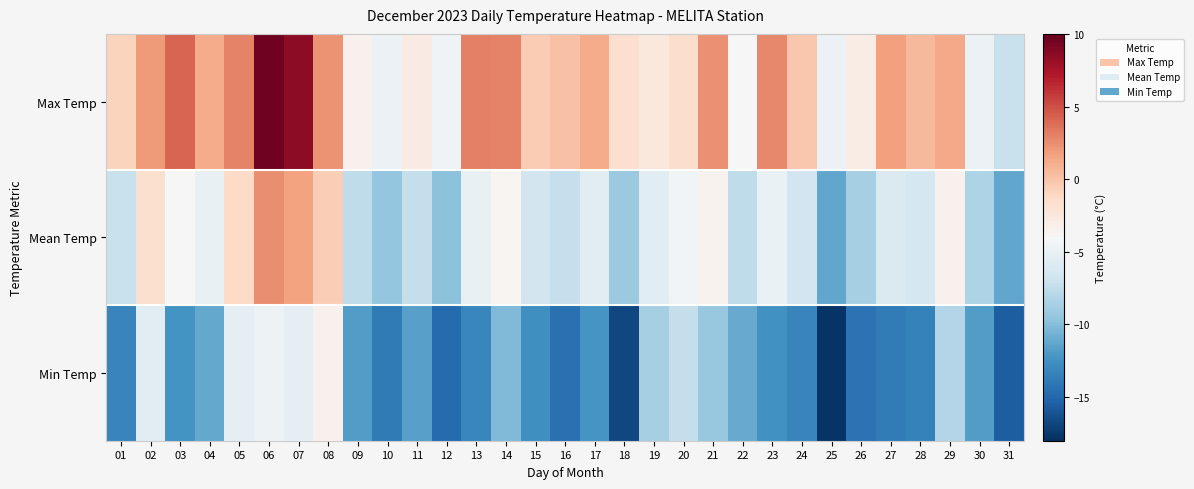

What is the spread (max minus min) of values at 03?

16.6